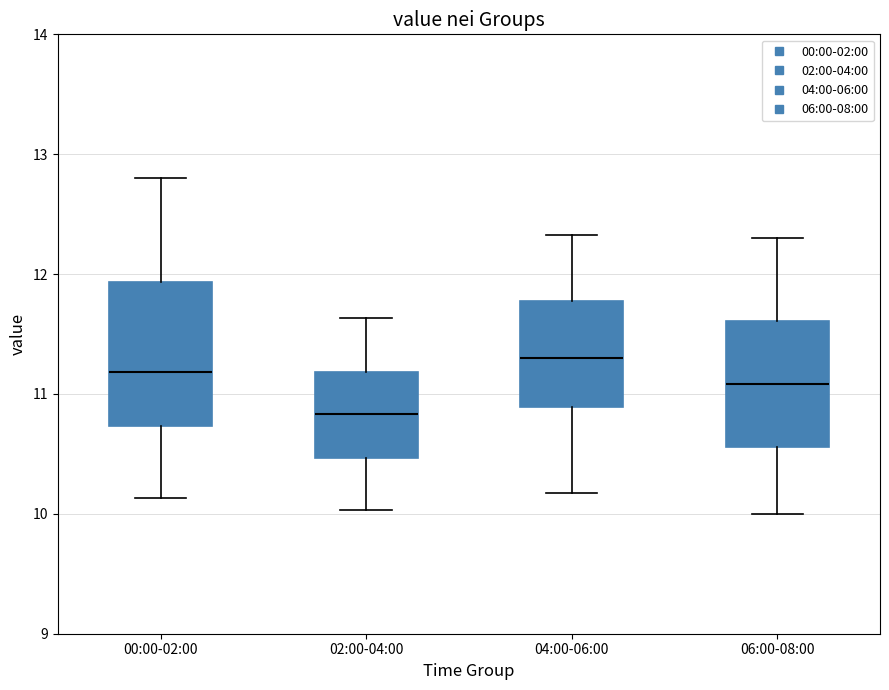

Reading left to right, transcribe this box plot: for each box, give where its median line is, the range the box spans, and where its two whiskers end, as read against the y-axis. The values are not printed on the chart, so give them approximately, as read against the axis.

00:00-02:00: median 11.2, box 10.7 to 11.9, whiskers 10.1 to 12.8
02:00-04:00: median 10.8, box 10.5 to 11.2, whiskers 10.0 to 11.6
04:00-06:00: median 11.3, box 10.9 to 11.8, whiskers 10.2 to 12.3
06:00-08:00: median 11.1, box 10.6 to 11.6, whiskers 10.0 to 12.3